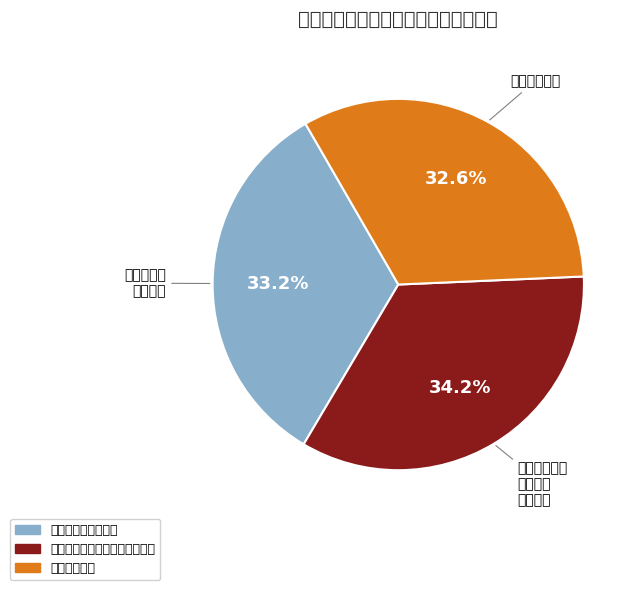

Between 计算机科学与技术学院软件学院 and 海洋工程学院, which is larger?

计算机科学与技术学院软件学院